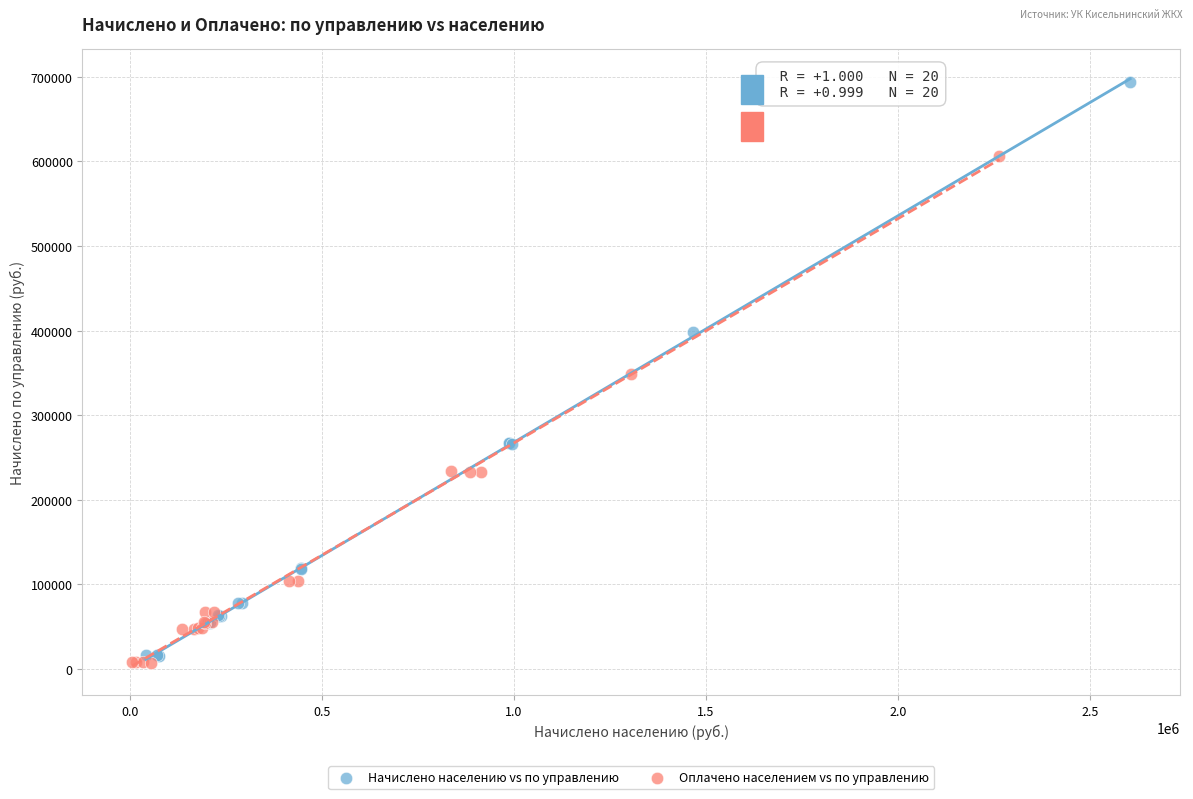

What are all the series names shown in the legend?

Начислено населению vs по управлению, Оплачено населением vs по управлению